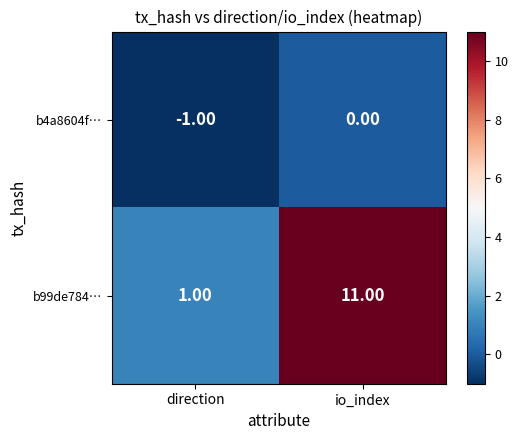

Rank the series by their maximum value, from highest to lowest.

b99de784…, b4a8604f…